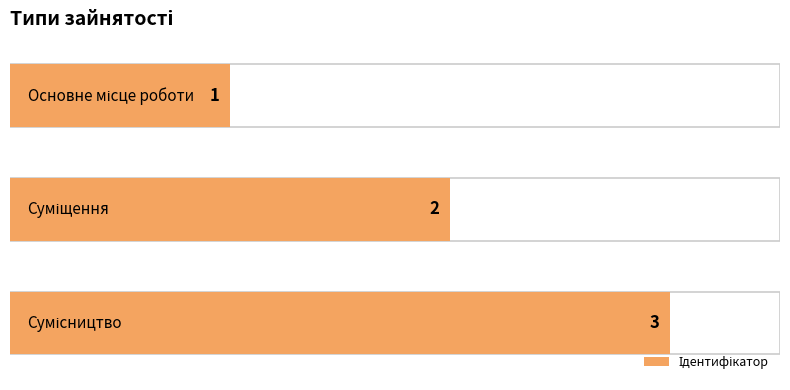

What is the ratio of the value at Сумісництво to the value at Суміщення?

1.5